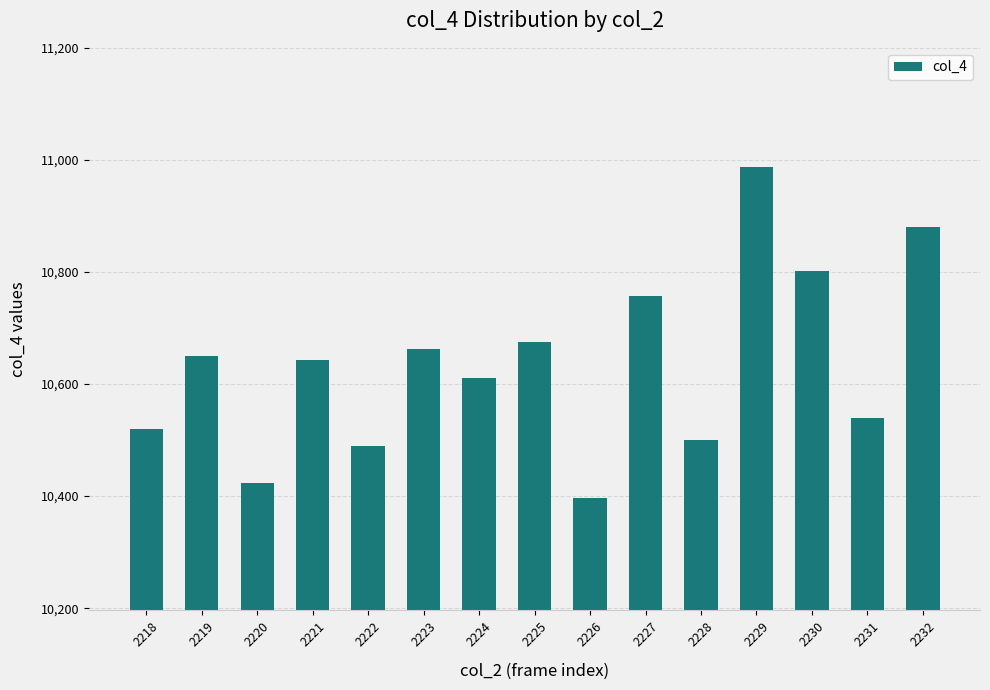

Reading left to right, list all the values displayed in this chart.

10520	10650	10423	10642	10489	10662	10610	10675	10396	10757	10500	10987	10801	10540	10880